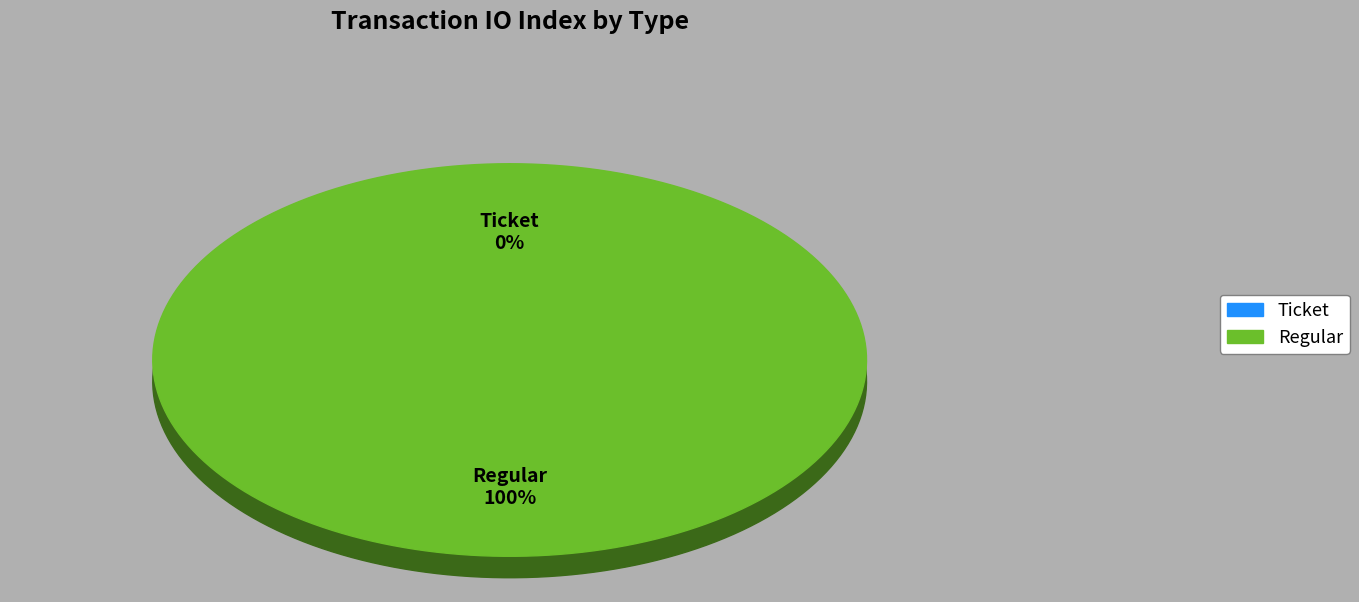

To the nearest percent, what is the difference between the Regular and Ticket slice percentages?

100%